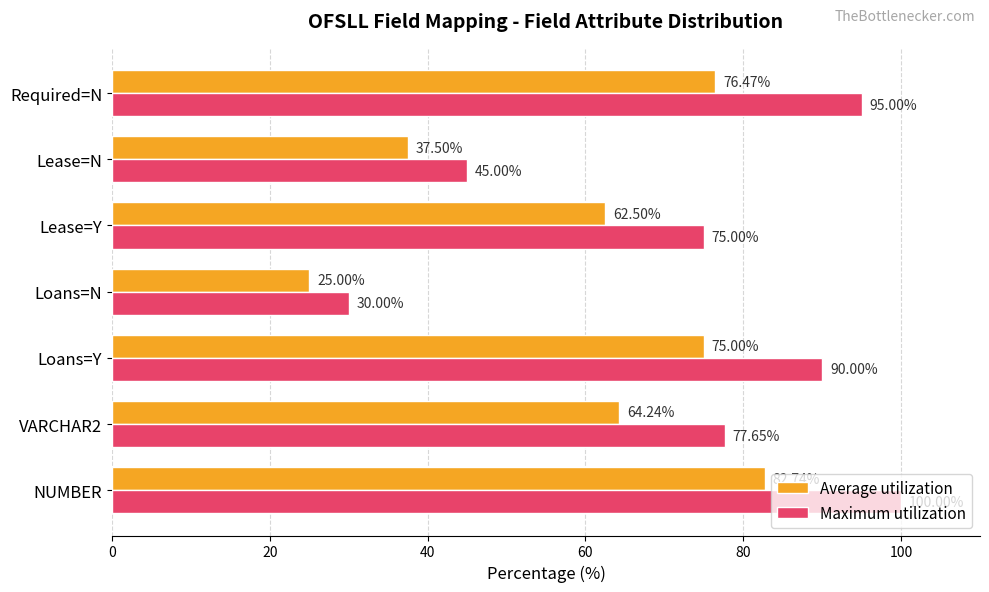

Where is Maximum utilization nearest to the value 65?

Lease=Y